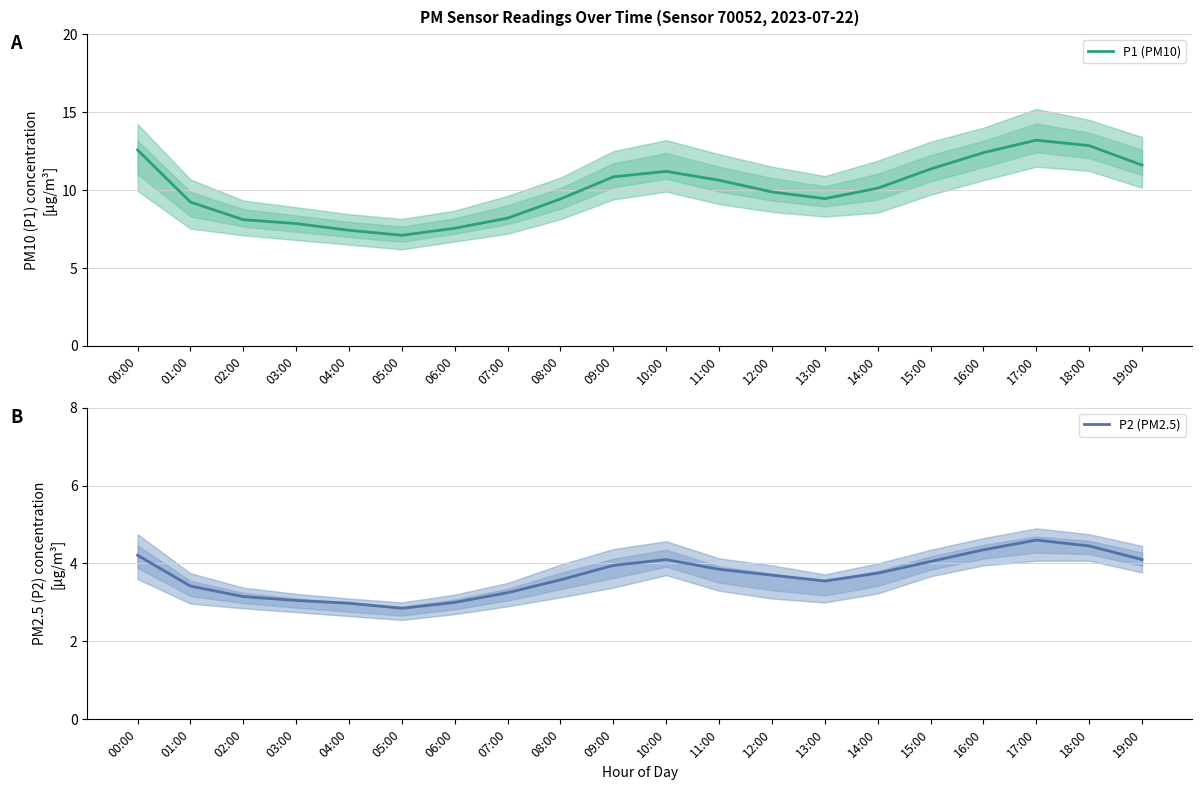

How many interior local peaks does the P1 (PM10) series have?

2